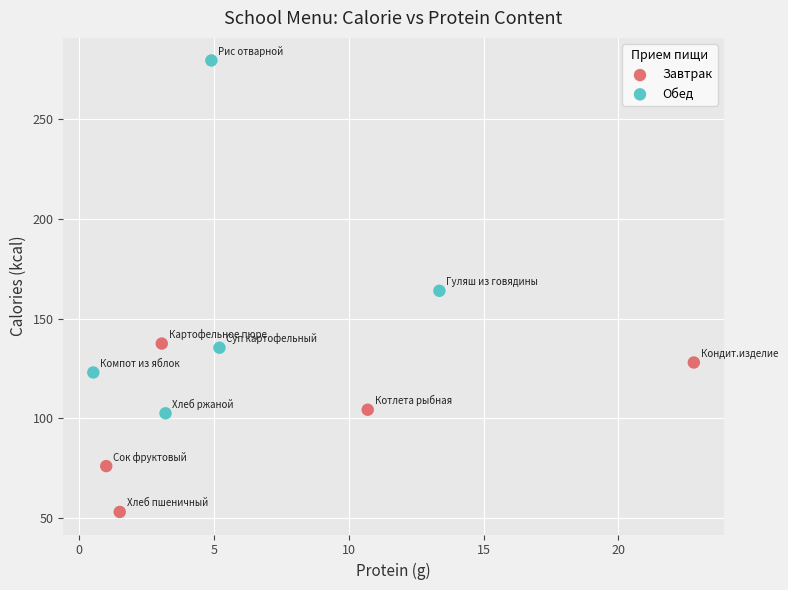

Which series contains the highest Y value?

Обед